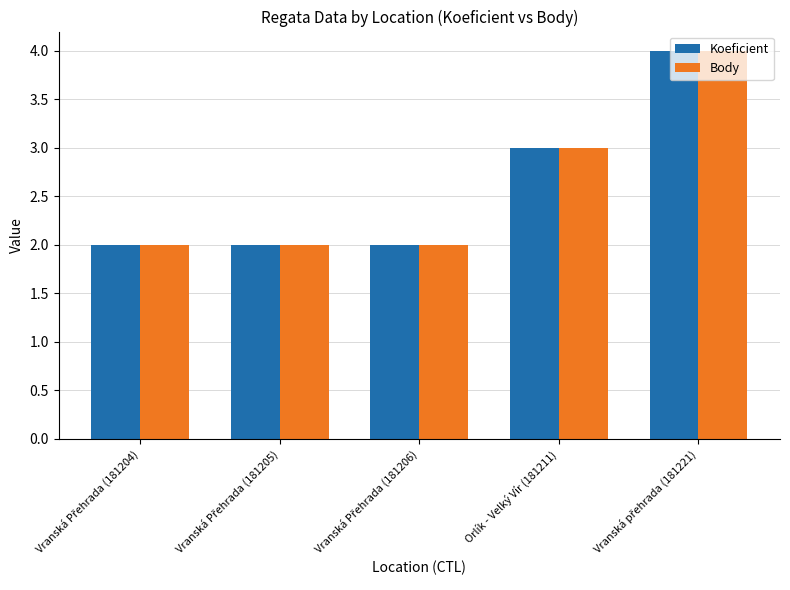

What is the maximum value for Body?

4